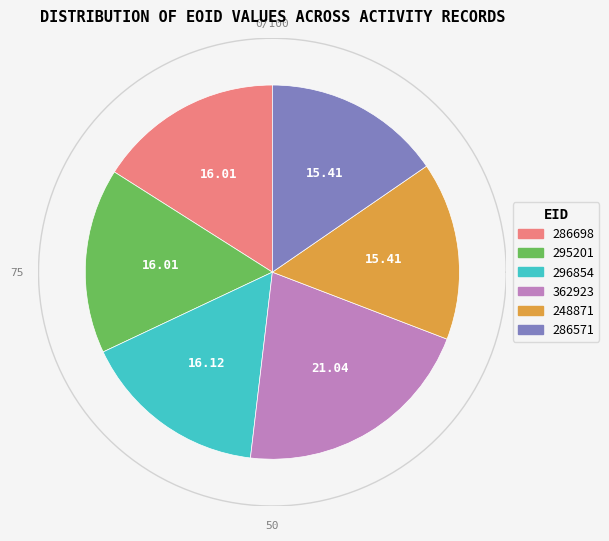

How many slices are in this pie chart?

6